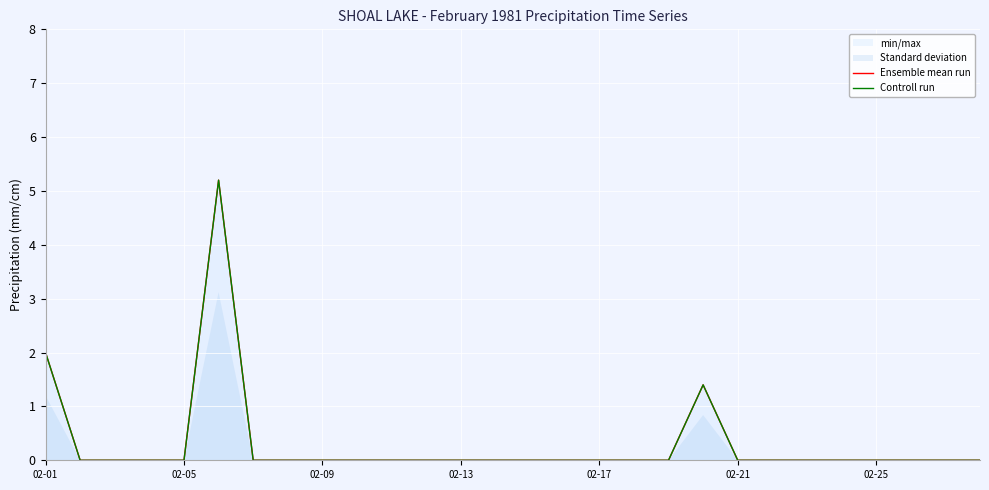

Is it true that Controll run equals 0.0 at 02-09?

True